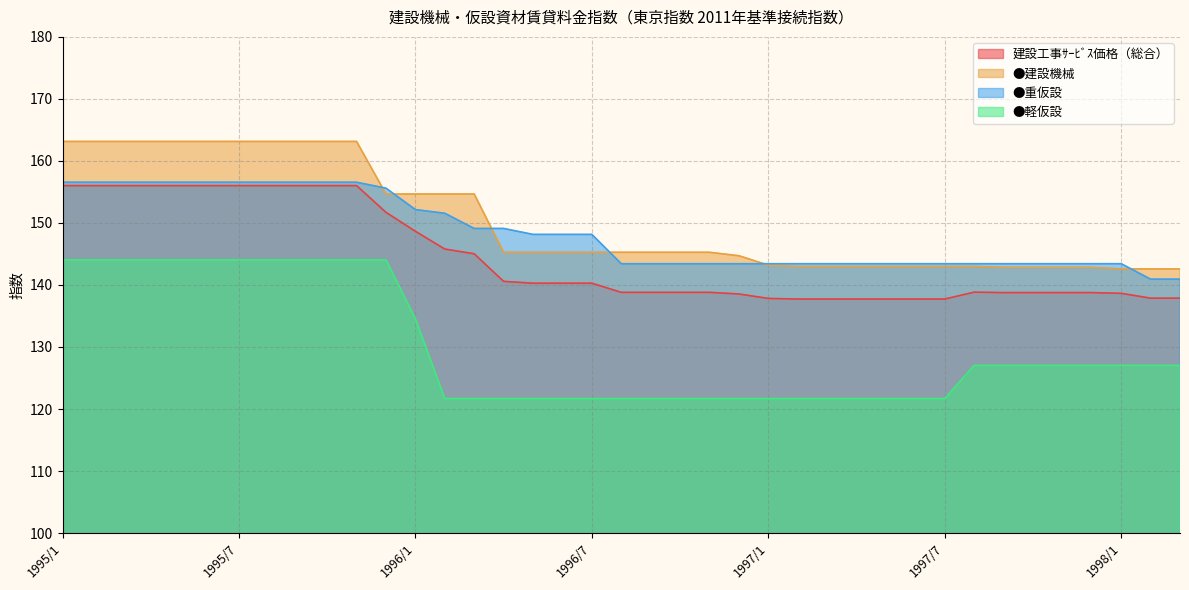

The value of ●軽仮設 at 1995/6 is 191.6. True or false?

False